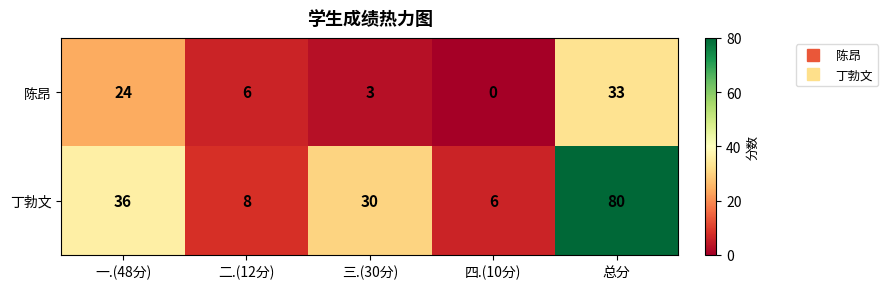

At which label does 陈昂 first exceed 6?

一.(48分)